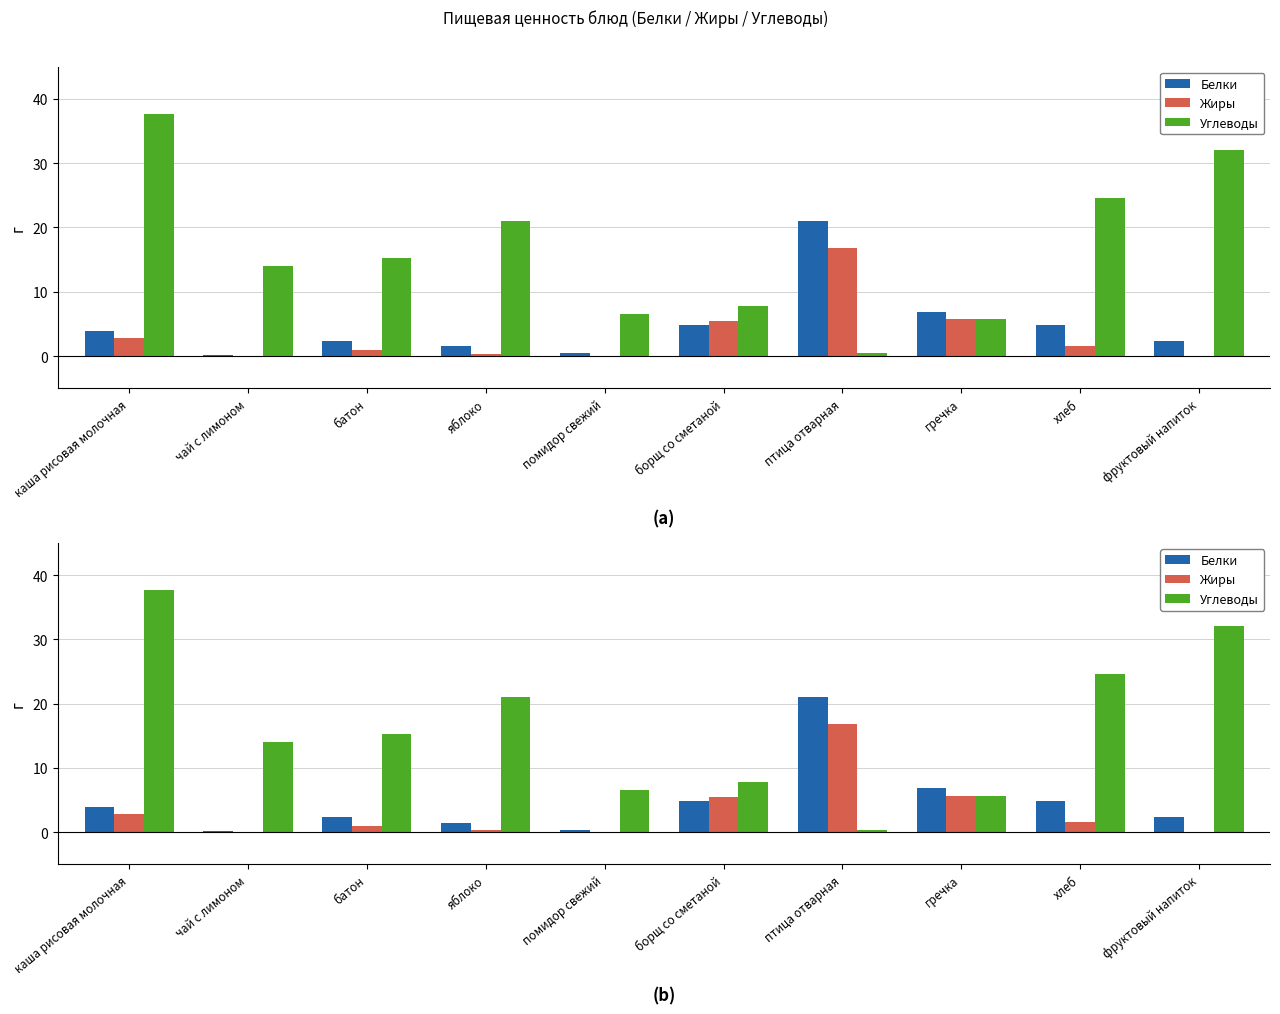

True or false: Белки has a value of 5.4 at каша рисовая молочная.

False